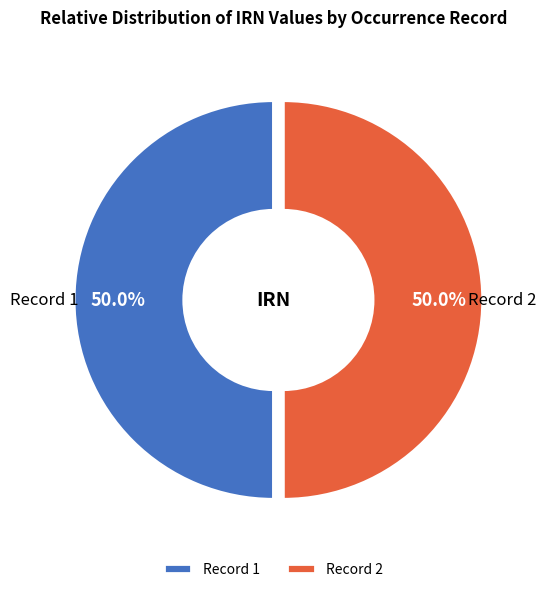

Is the sum of Record 1 and Record 2 greater than half?

Yes